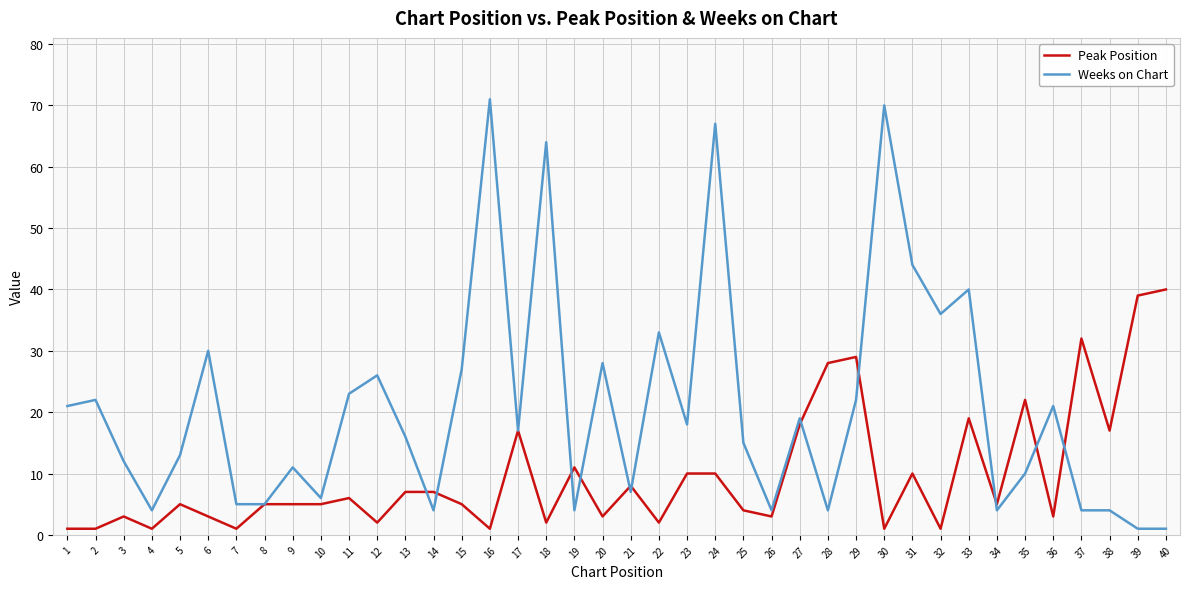

The value of Weeks on Chart at 32 is 63. True or false?

False